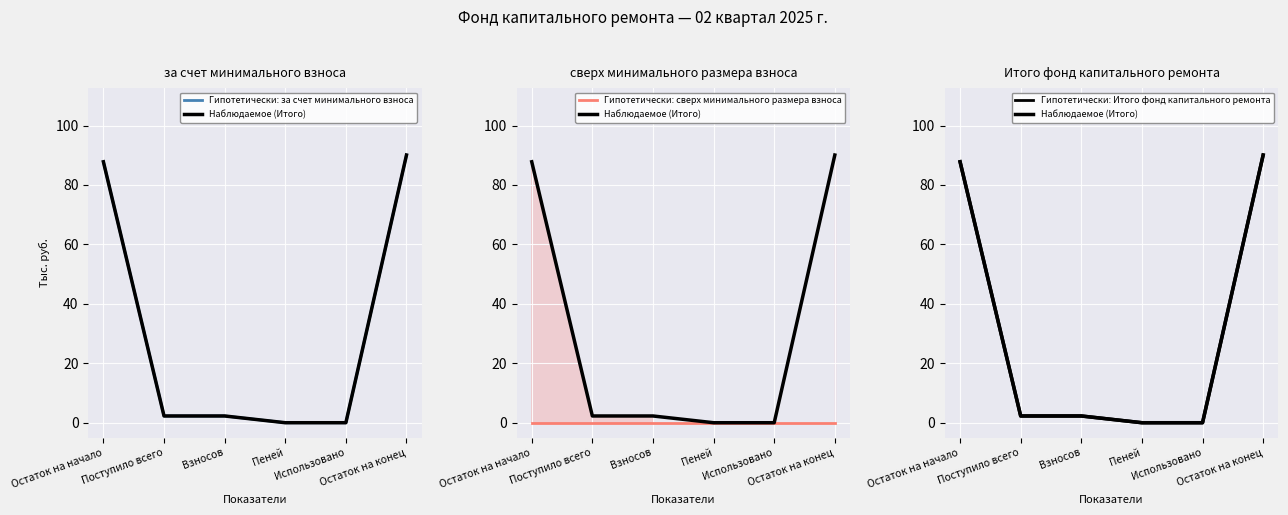

List the labels in order of за счет минимального взноса value, smallest first.

Пеней, Использовано, Поступило всего, Взносов, Остаток на начало, Остаток на конец